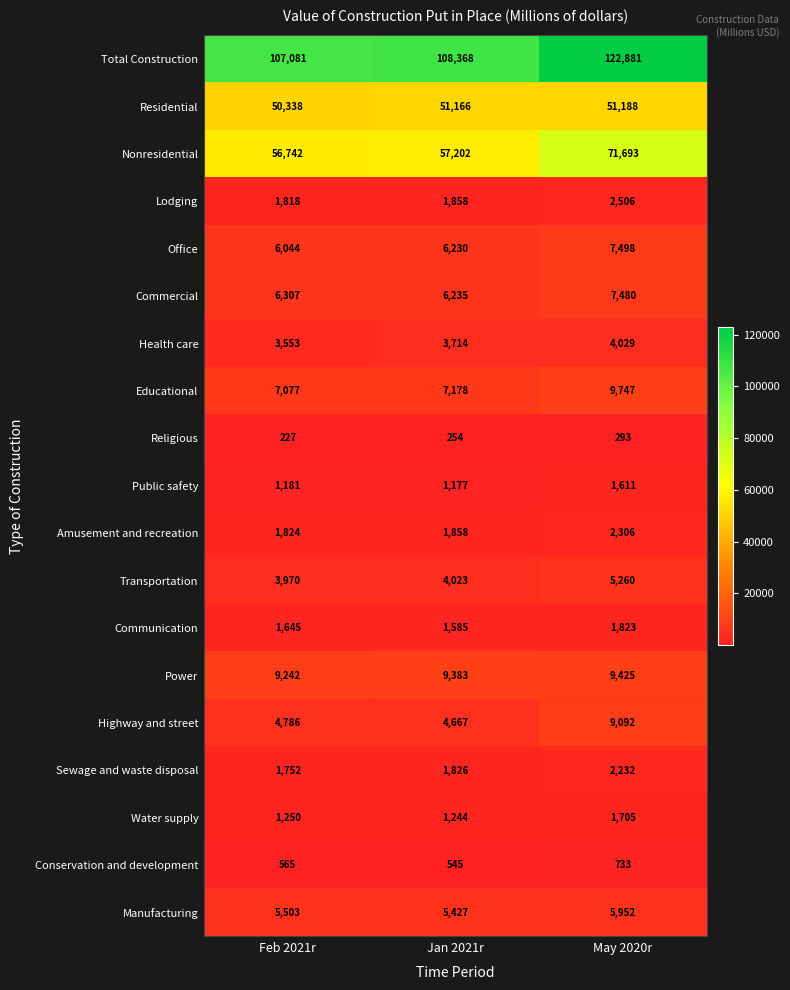

The Lodging series shows 3324 at Jan 2021r. True or false?

False